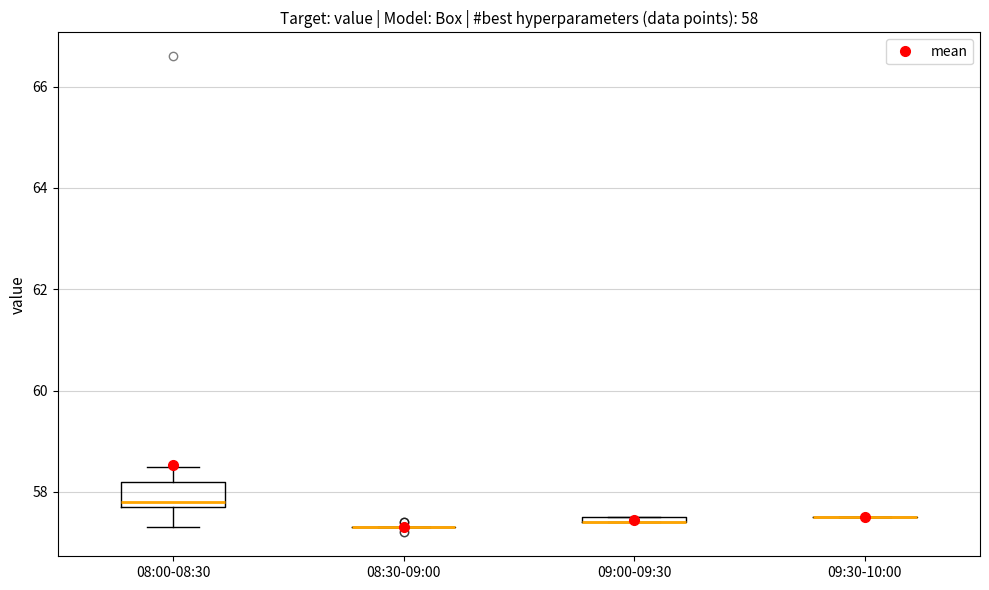

Comparing the boxes themselves (not the whiskers), which one is the tallest?

08:00-08:30